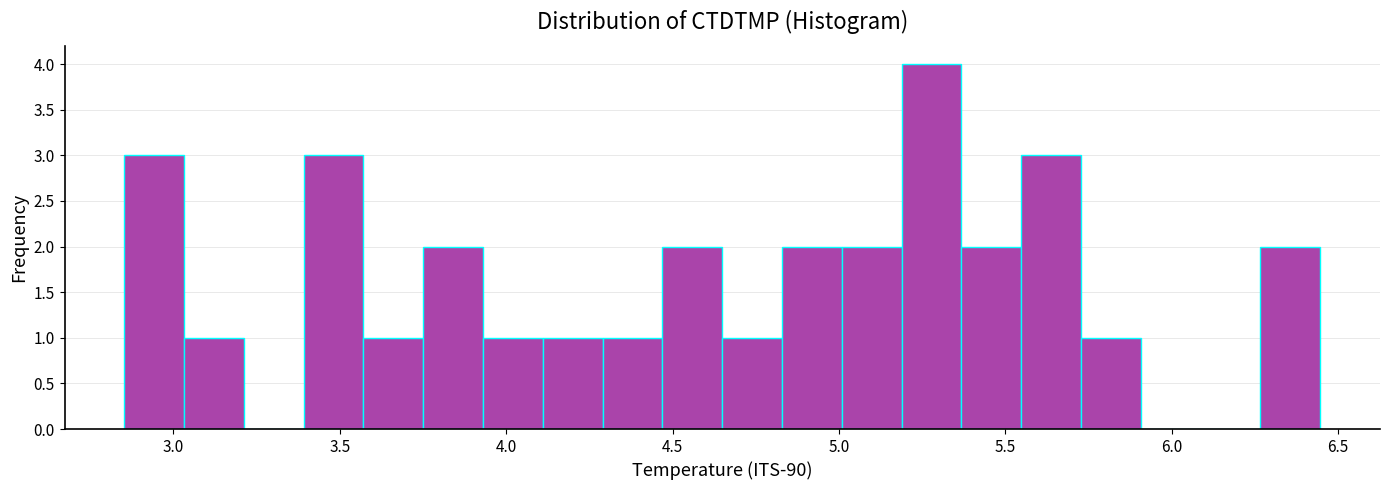

Read against the x-axis, roughly where is the centre of the tallest bar?

5.30